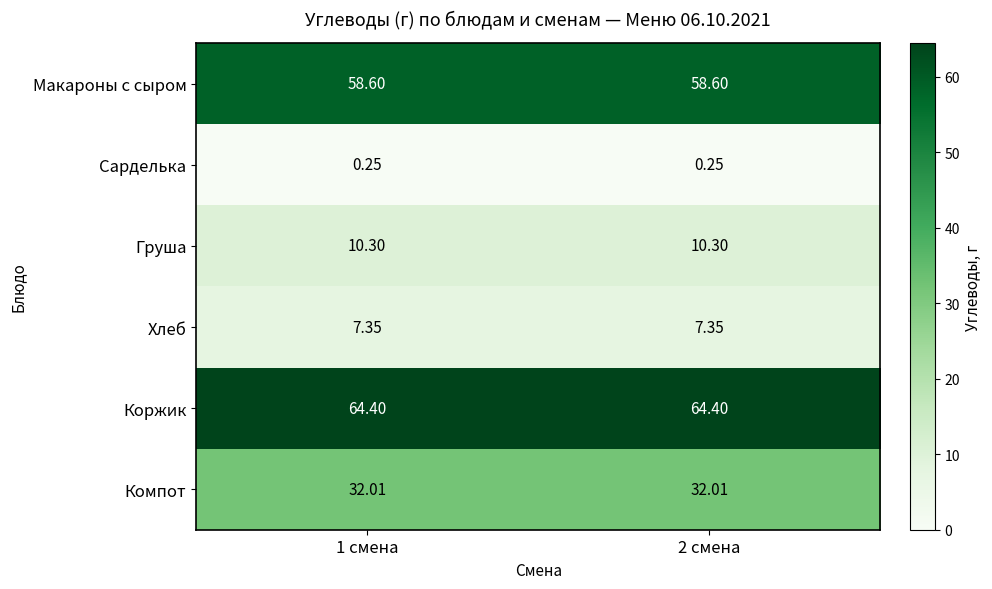

What is the total value across all series at 1 смена?

172.9